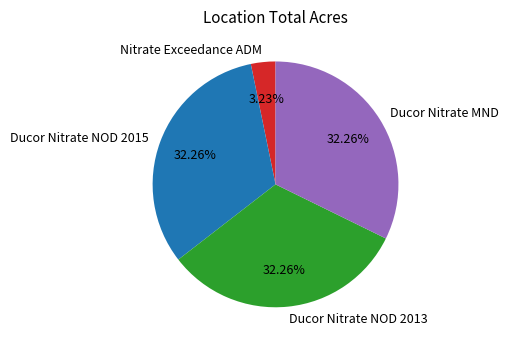

What percentage is NOT represented by Nitrate Exceedance ADM?

96.8%